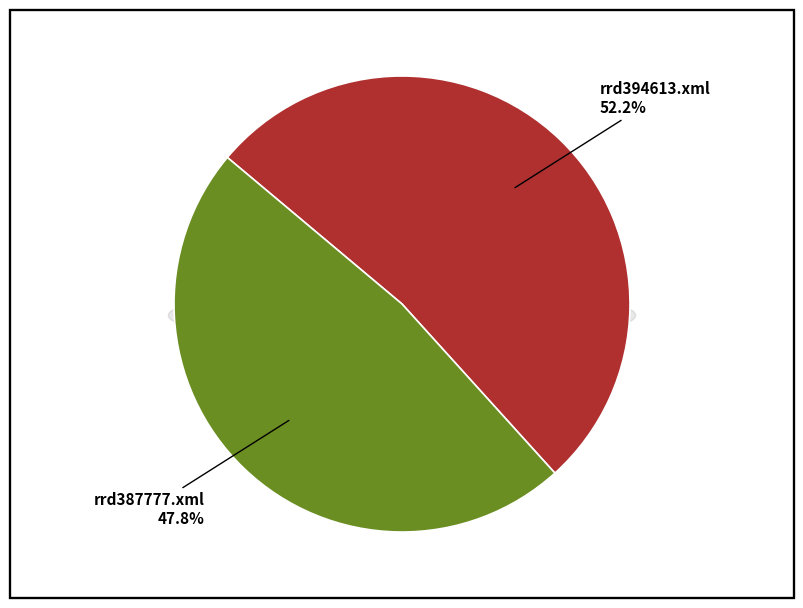

What percentage is the rrd394613.xml slice, to the nearest percent?

52%